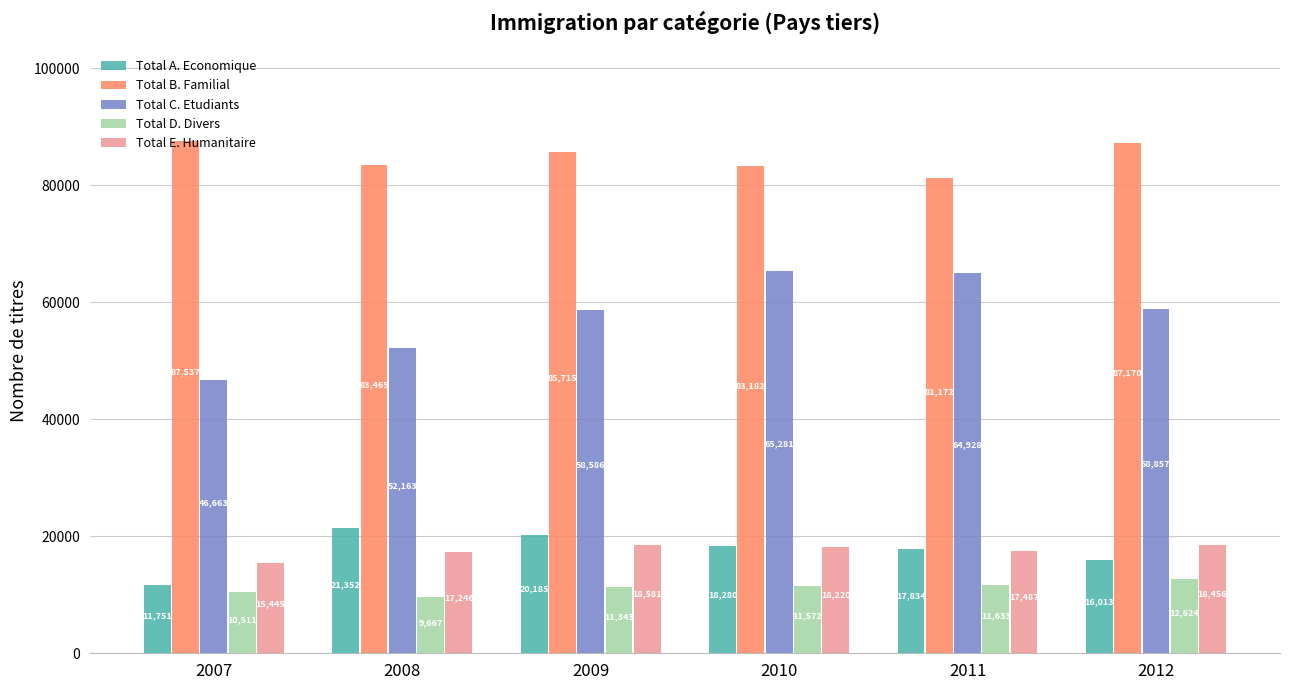

The value of Total D. Divers at 2009 is 11343. True or false?

True